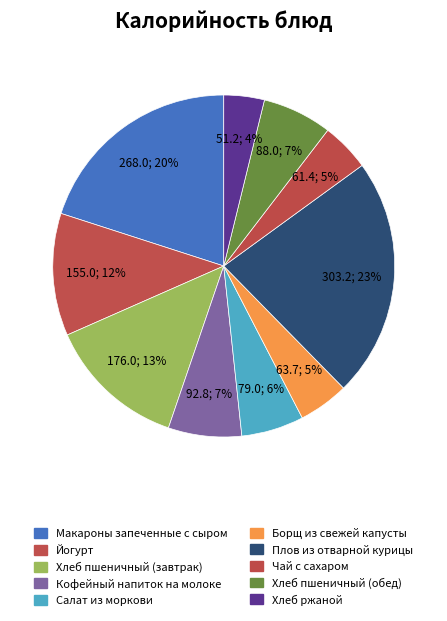

Is there a majority slice in this chart?

No